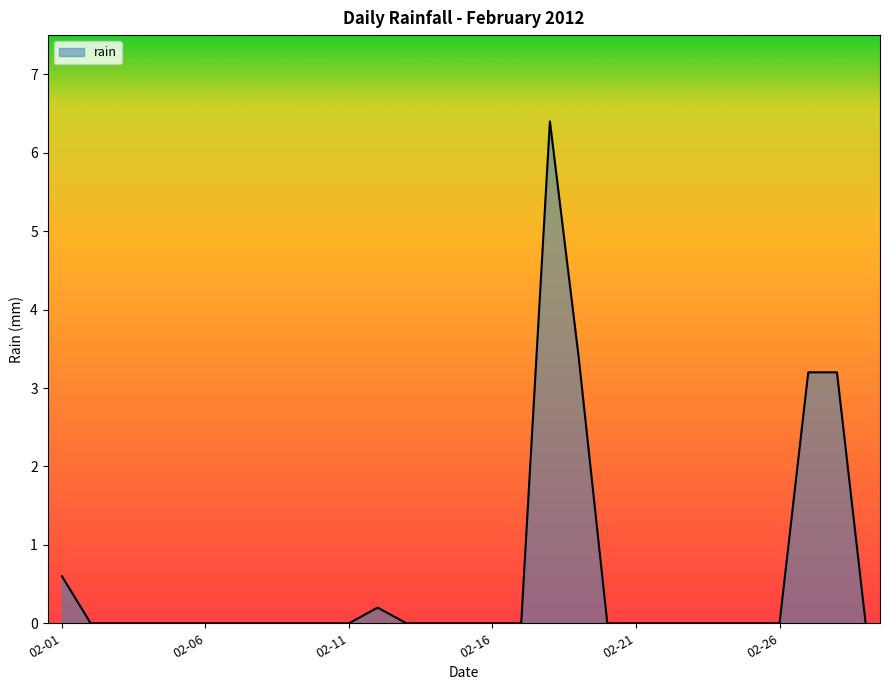

What is the difference between the maximum and minimum values?

6.4